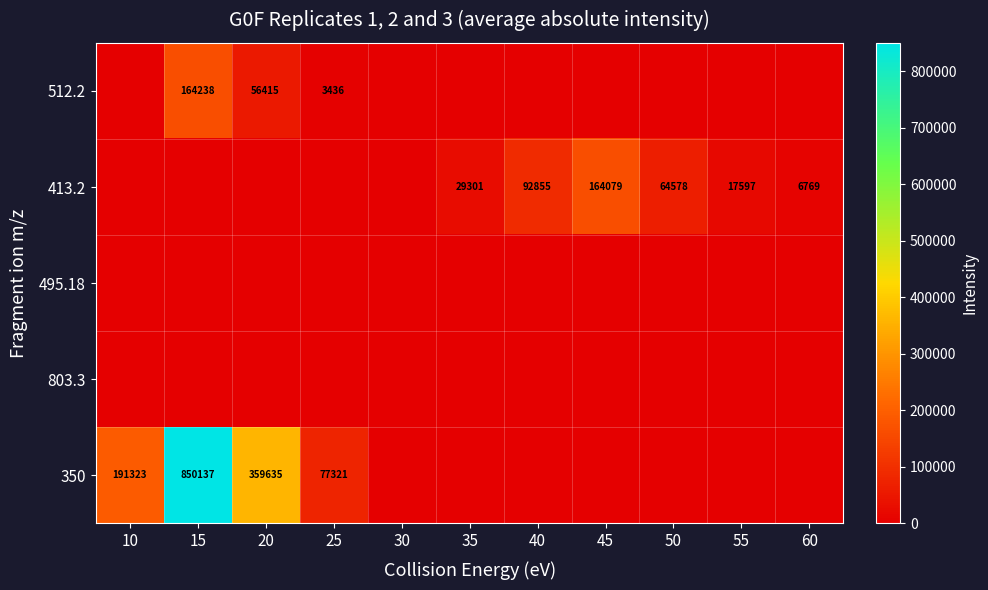

Is it true that 350 equals 1257701 at 15?

False